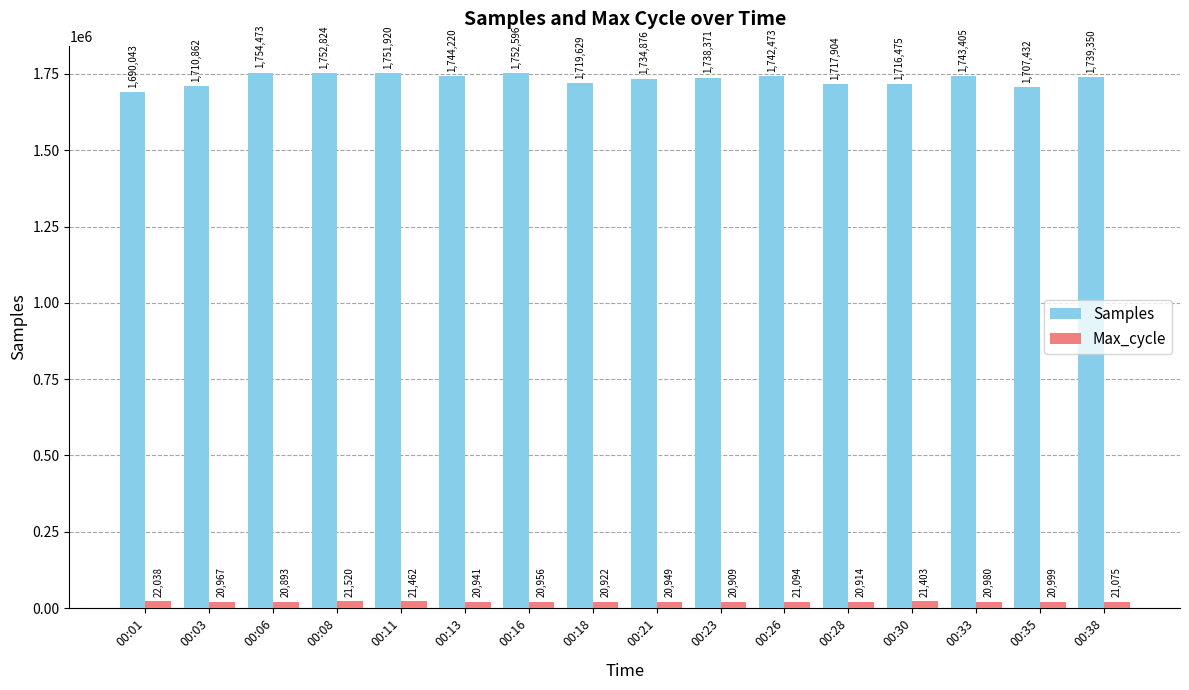

Rank the series at 00:18 from lowest to highest value.

Max_cycle, Samples